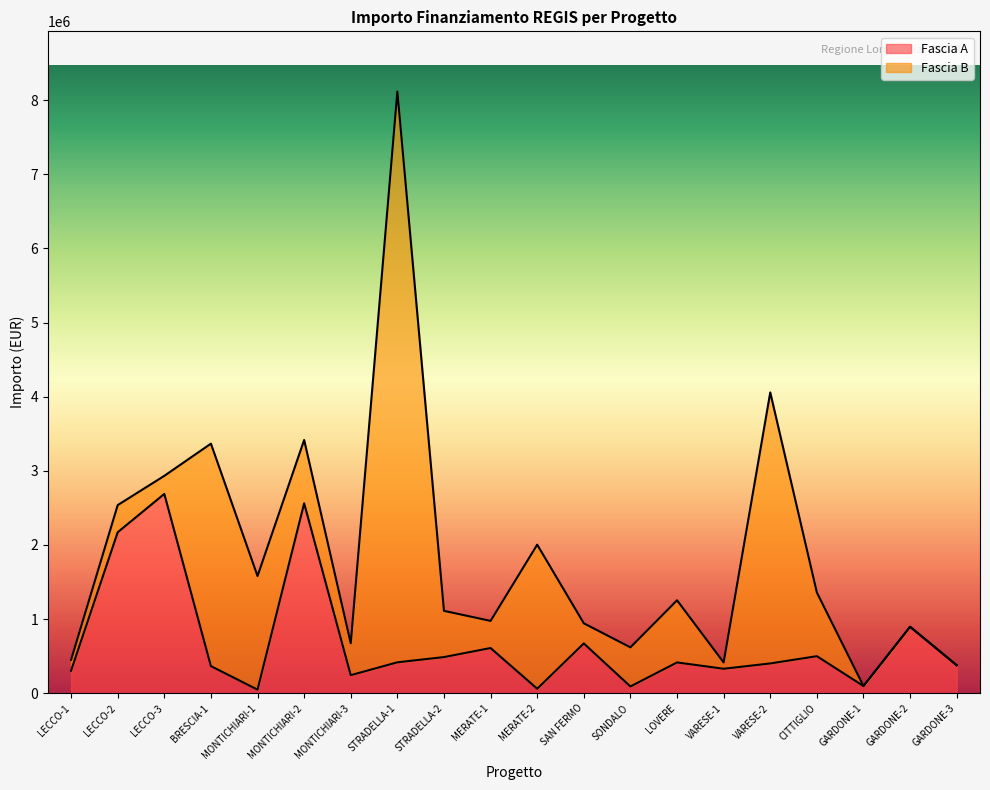

What is the sum of the values at SAN FERMO and VARESE-2?

1074197.1